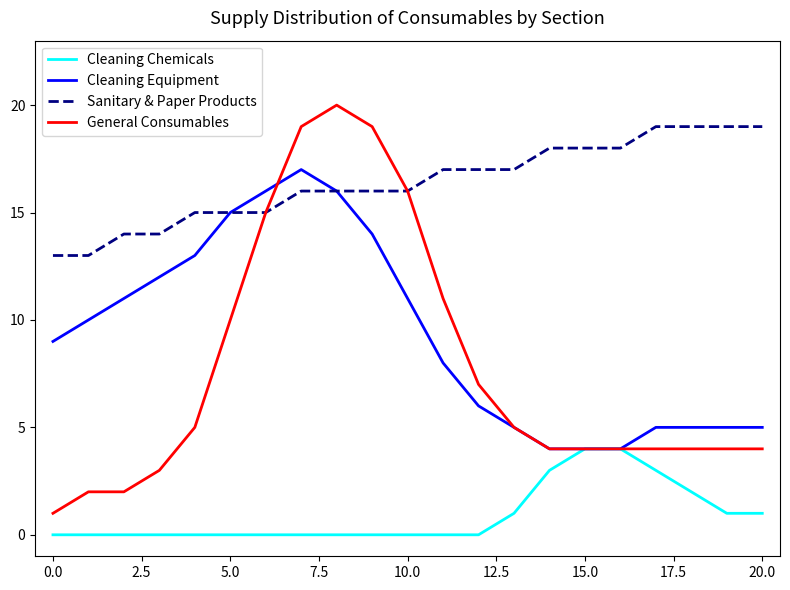

Which series has the largest total across all categories?

Sanitary & Paper Products